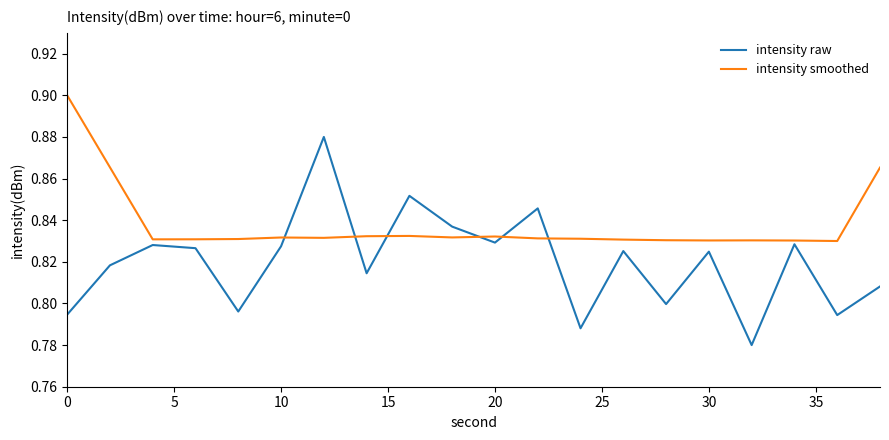

List the series in order of their peak value, lowest first.

intensity raw, intensity smoothed